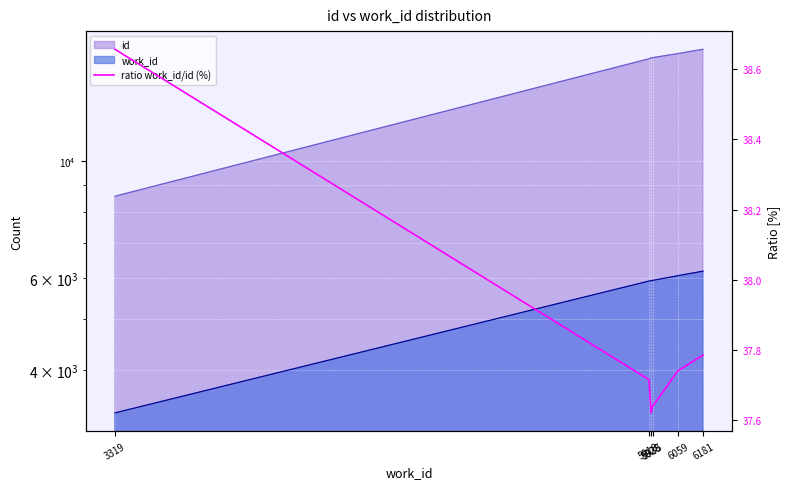

Which label corresponds to the smallest value in the chart?

5928